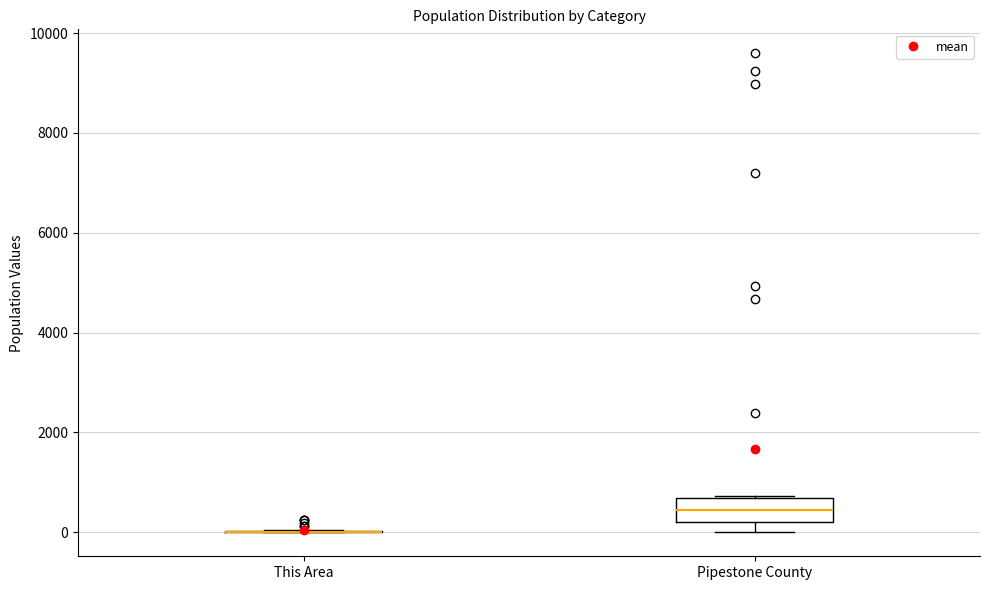

Reading left to right, transcribe this box plot: for each box, give where its median line is, the range the box spans, and where its two whiskers end, as read against the y-axis. The values are not printed on the chart, so give them approximately, as read against the axis.

This Area: box collapsed to a line at 0, whiskers 0 to 0
Pipestone County: median 400, box 200 to 600, whiskers 0 to 800